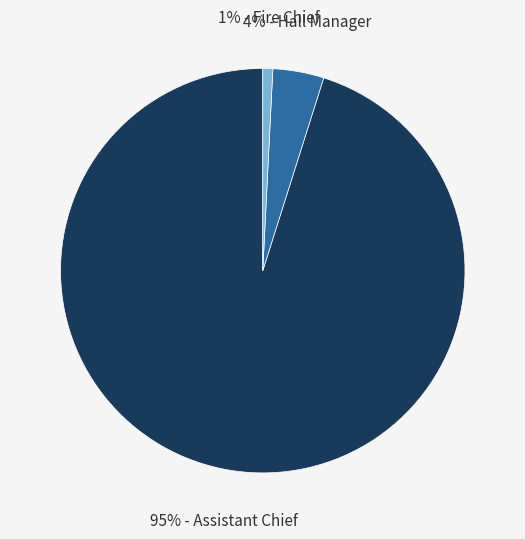

To the nearest percent, what is the average slice percentage?

33%